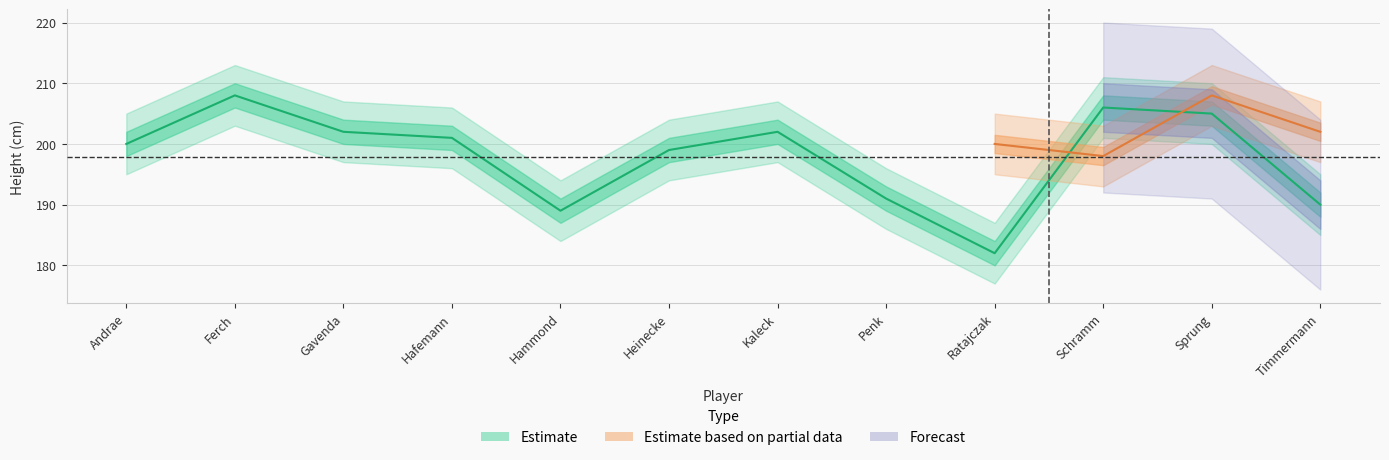

How many values exceed 201?

5